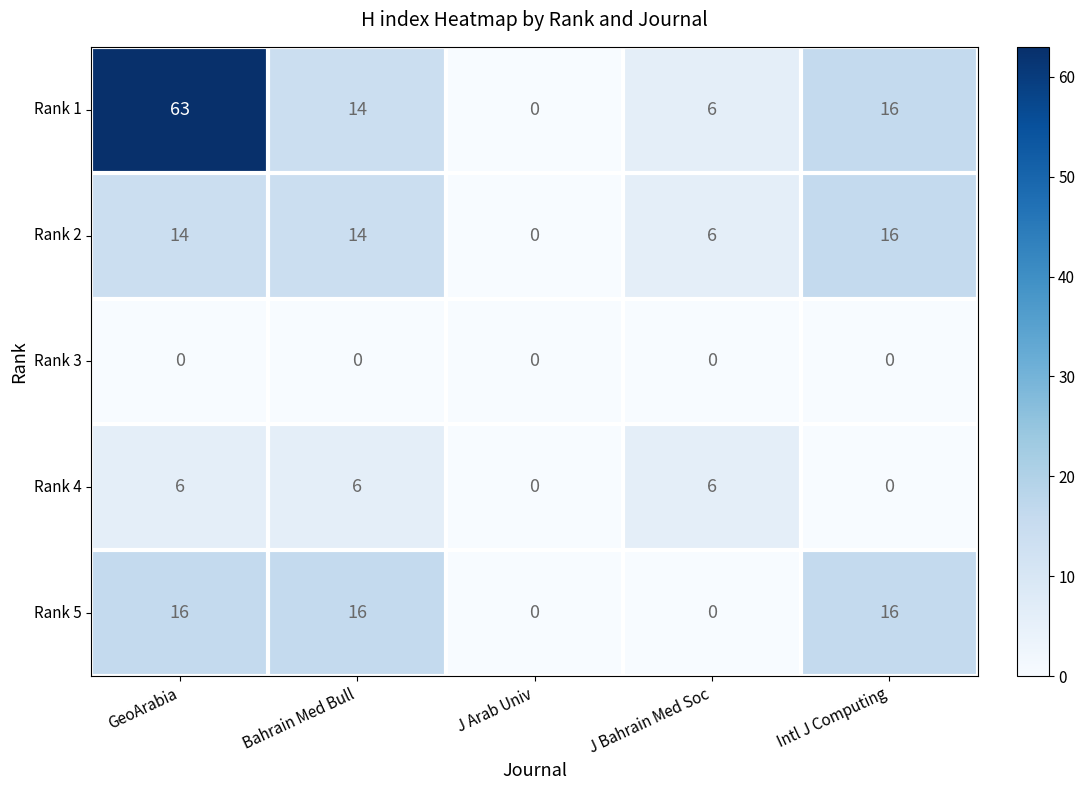

Rank the categories by Rank 1 value from highest to lowest.

GeoArabia, Intl J Computing, Bahrain Med Bull, J Bahrain Med Soc, J Arab Univ